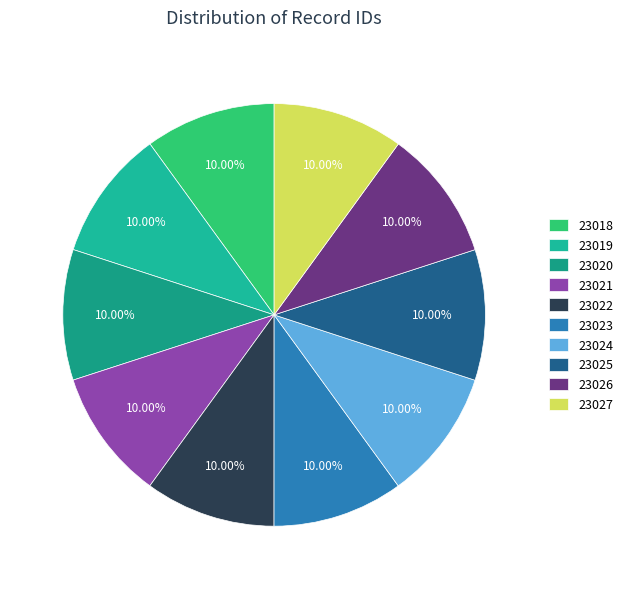

To the nearest percent, what portion does 23021 represent?

10%